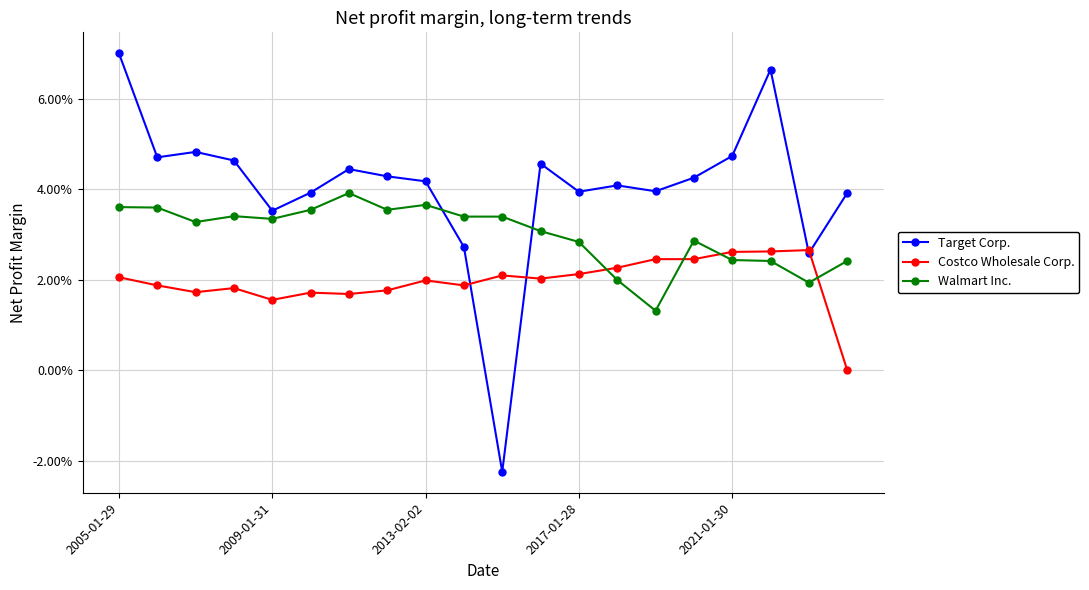

True or false: Costco Wholesale Corp. and Walmart Inc. cross at least once.

True